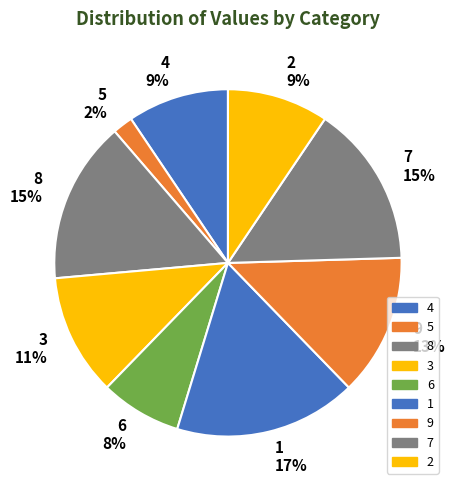

Combined, do 6 8% and 7 15% account for over 50%?

No